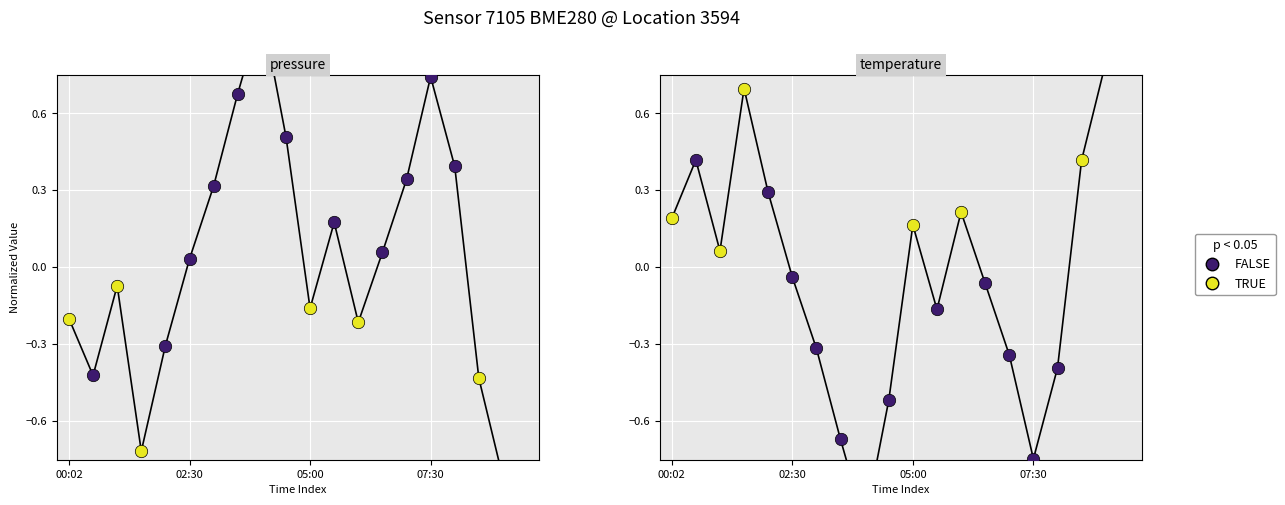

Which series has the largest total across all categories?

temperature